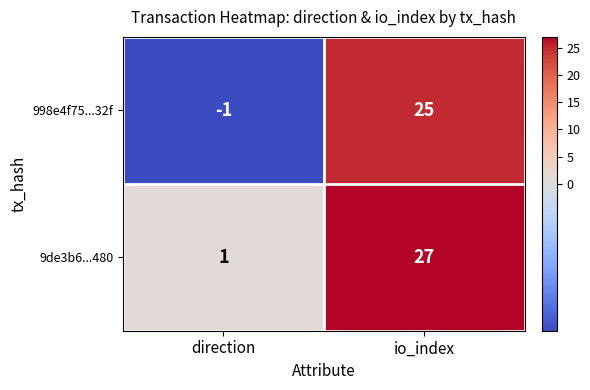

Rank the series by their maximum value, from highest to lowest.

9de3b6...480, 998e4f75...32f